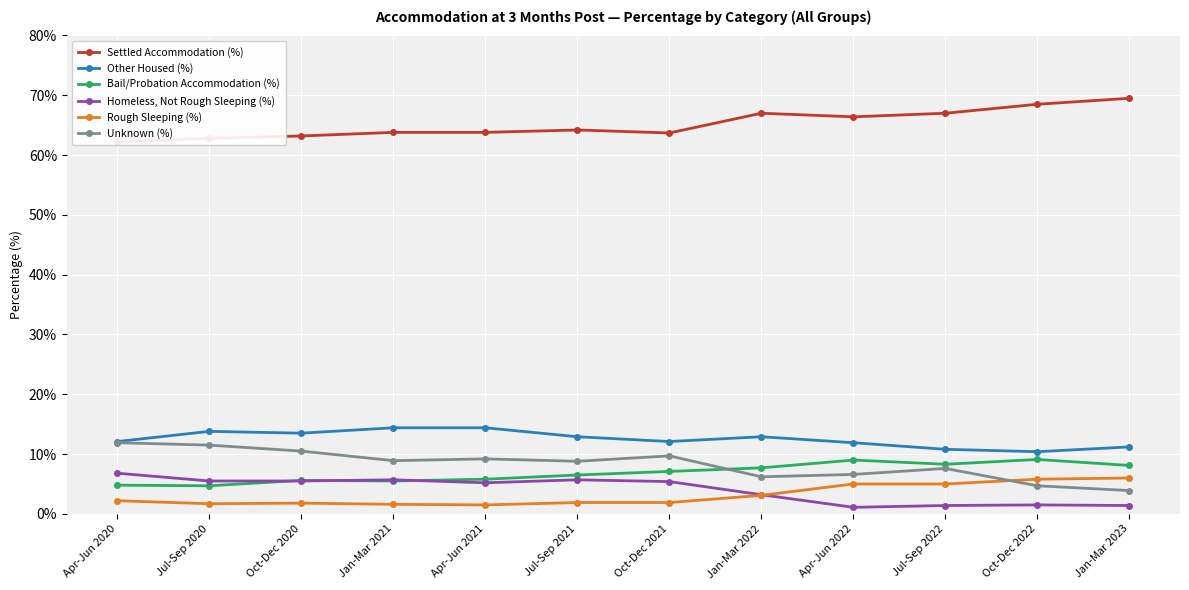

Reading right to left, transcribe all the data shown in this chart.

Settled Accommodation (%): Jan-Mar 2023=69.5	Oct-Dec 2022=68.5	Jul-Sep 2022=67.0	Apr-Jun 2022=66.4	Jan-Mar 2022=67.0	Oct-Dec 2021=63.7	Jul-Sep 2021=64.2	Apr-Jun 2021=63.8	Jan-Mar 2021=63.8	Oct-Dec 2020=63.2	Jul-Sep 2020=62.8	Apr-Jun 2020=62.2
Other Housed (%): Jan-Mar 2023=11.2	Oct-Dec 2022=10.4	Jul-Sep 2022=10.8	Apr-Jun 2022=11.9	Jan-Mar 2022=12.9	Oct-Dec 2021=12.1	Jul-Sep 2021=12.9	Apr-Jun 2021=14.4	Jan-Mar 2021=14.4	Oct-Dec 2020=13.5	Jul-Sep 2020=13.8	Apr-Jun 2020=12.1
Bail/Probation Accommodation (%): Jan-Mar 2023=8.1	Oct-Dec 2022=9.1	Jul-Sep 2022=8.3	Apr-Jun 2022=9.0	Jan-Mar 2022=7.7	Oct-Dec 2021=7.1	Jul-Sep 2021=6.5	Apr-Jun 2021=5.8	Jan-Mar 2021=5.5	Oct-Dec 2020=5.6	Jul-Sep 2020=4.7	Apr-Jun 2020=4.8
Homeless, Not Rough Sleeping (%): Jan-Mar 2023=1.4	Oct-Dec 2022=1.5	Jul-Sep 2022=1.4	Apr-Jun 2022=1.1	Jan-Mar 2022=3.2	Oct-Dec 2021=5.4	Jul-Sep 2021=5.7	Apr-Jun 2021=5.2	Jan-Mar 2021=5.7	Oct-Dec 2020=5.5	Jul-Sep 2020=5.5	Apr-Jun 2020=6.8
Rough Sleeping (%): Jan-Mar 2023=6.0	Oct-Dec 2022=5.8	Jul-Sep 2022=5.0	Apr-Jun 2022=5.0	Jan-Mar 2022=3.1	Oct-Dec 2021=1.9	Jul-Sep 2021=1.9	Apr-Jun 2021=1.5	Jan-Mar 2021=1.6	Oct-Dec 2020=1.8	Jul-Sep 2020=1.7	Apr-Jun 2020=2.2
Unknown (%): Jan-Mar 2023=3.9	Oct-Dec 2022=4.7	Jul-Sep 2022=7.6	Apr-Jun 2022=6.6	Jan-Mar 2022=6.2	Oct-Dec 2021=9.7	Jul-Sep 2021=8.8	Apr-Jun 2021=9.2	Jan-Mar 2021=8.9	Oct-Dec 2020=10.5	Jul-Sep 2020=11.5	Apr-Jun 2020=11.9